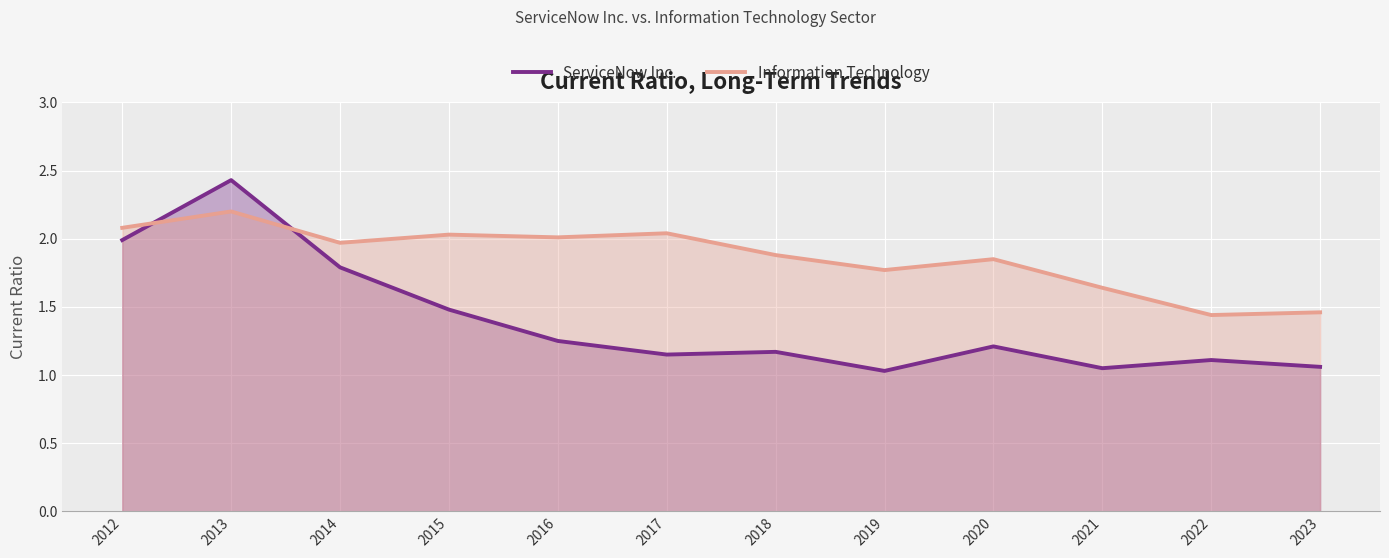

Where is Information Technology nearest to the value 1?

2022